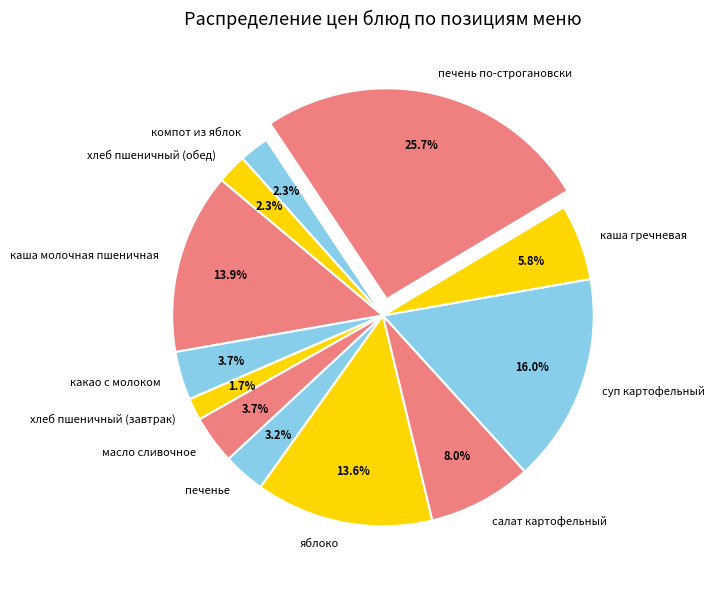

Which slice is the largest?

печень по-строгановски